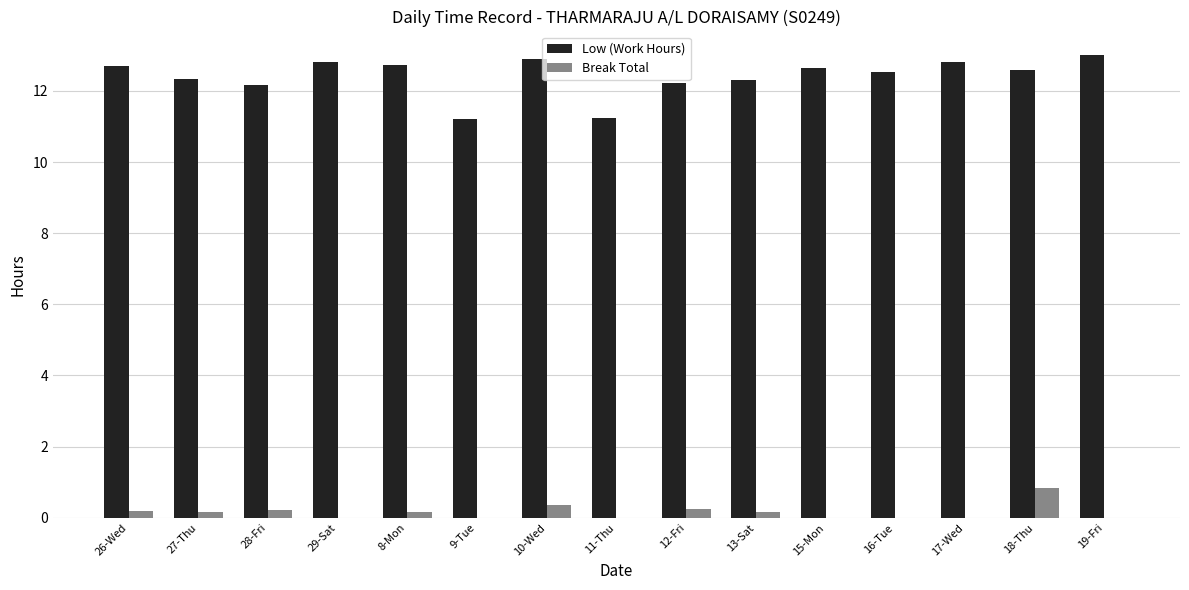

Are the bars horizontal?

No